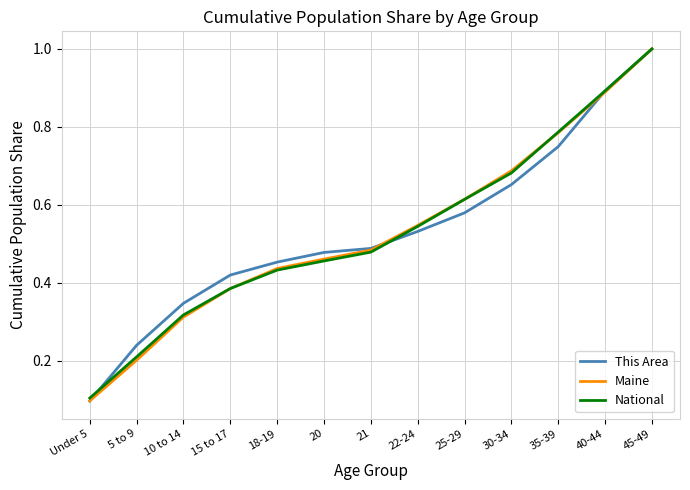

Which series has the widest spread of values?

This Area